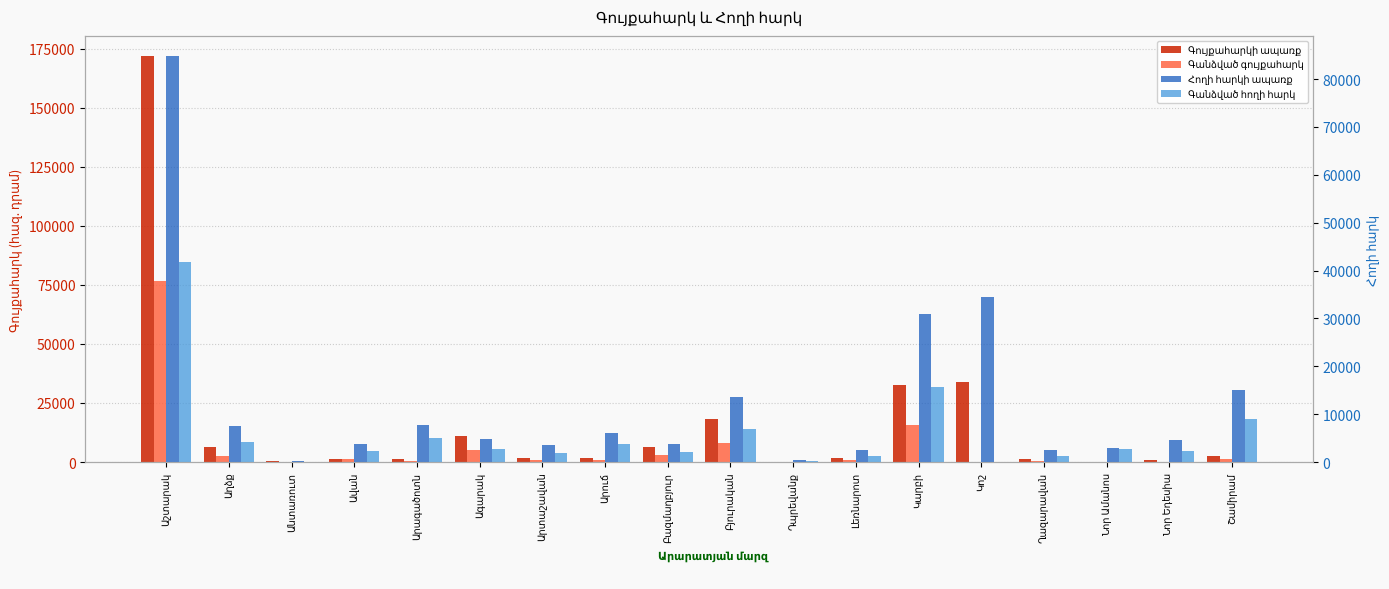

What is the total value across all series at Ավան?

8566.3